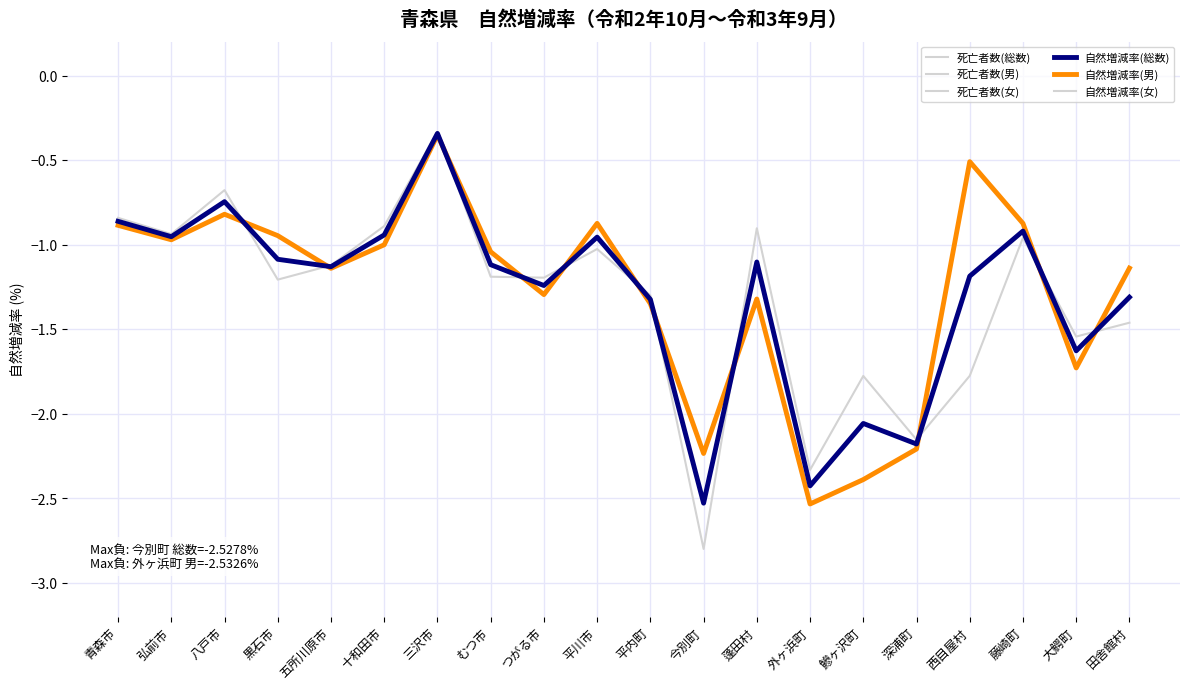

Reading right to left, transcribe all the data shown in this chart.

死亡者数(総数): 田舎館村=138.0	大鰐町=176.0	藤崎町=215.0	西目屋村=18.0	深浦町=178.0	鰺ヶ沢町=216.0	外ヶ浜町=137.0	蓬田村=34.0	今別町=61.0	平内町=173.0	平川市=460.0	つがる市=528.0	むつ市=861.0	三沢市=453.0	十和田市=878.0	五所川原市=841.0	黒石市=513.0	八戸市=2979.0	弘前市=2601.0	青森市=3831.0
死亡者数(男): 田舎館村=60.0	大鰐町=89.0	藤崎町=107.0	西目屋村=5.0	深浦町=88.0	鰺ヶ沢町=114.0	外ヶ浜町=69.0	蓬田村=18.0	今別町=26.0	平内町=86.0	平川市=210.0	つがる市=264.0	むつ市=414.0	三沢市=225.0	十和田市=460.0	五所川原市=400.0	黒石市=224.0	八戸市=1532.0	弘前市=1264.0	青森市=1862.0
死亡者数(女): 田舎館村=78.0	大鰐町=87.0	藤崎町=108.0	西目屋村=13.0	深浦町=90.0	鰺ヶ沢町=102.0	外ヶ浜町=68.0	蓬田村=16.0	今別町=35.0	平内町=87.0	平川市=250.0	つがる市=264.0	むつ市=447.0	三沢市=228.0	十和田市=418.0	五所川原市=441.0	黒石市=289.0	八戸市=1447.0	弘前市=1337.0	青森市=1969.0
自然増減率(総数): 田舎館村=-1.3	大鰐町=-1.6	藤崎町=-0.9	西目屋村=-1.2	深浦町=-2.2	鰺ヶ沢町=-2.1	外ヶ浜町=-2.4	蓬田村=-1.1	今別町=-2.5	平内町=-1.3	平川市=-1.0	つがる市=-1.2	むつ市=-1.1	三沢市=-0.3	十和田市=-0.9	五所川原市=-1.1	黒石市=-1.1	八戸市=-0.7	弘前市=-1.0	青森市=-0.9
自然増減率(男): 田舎館村=-1.1	大鰐町=-1.7	藤崎町=-0.9	西目屋村=-0.5	深浦町=-2.2	鰺ヶ沢町=-2.4	外ヶ浜町=-2.5	蓬田村=-1.3	今別町=-2.2	平内町=-1.3	平川市=-0.9	つがる市=-1.3	むつ市=-1.0	三沢市=-0.4	十和田市=-1.0	五所川原市=-1.1	黒石市=-0.9	八戸市=-0.8	弘前市=-1.0	青森市=-0.9
自然増減率(女): 田舎館村=-1.5	大鰐町=-1.5	藤崎町=-1.0	西目屋村=-1.8	深浦町=-2.2	鰺ヶ沢町=-1.8	外ヶ浜町=-2.3	蓬田村=-0.9	今別町=-2.8	平内町=-1.3	平川市=-1.0	つがる市=-1.2	むつ市=-1.2	三沢市=-0.3	十和田市=-0.9	五所川原市=-1.1	黒石市=-1.2	八戸市=-0.7	弘前市=-0.9	青森市=-0.8